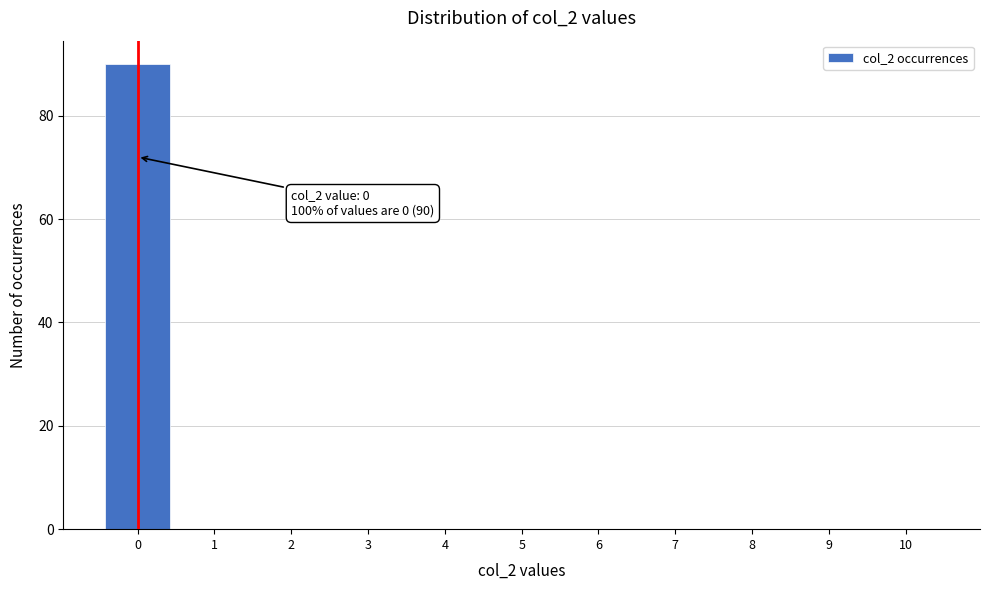

Reading right to left, list all the values displayed in this chart.

10=0	9=0	8=0	7=0	6=0	5=0	4=0	3=0	2=0	1=0	0=90